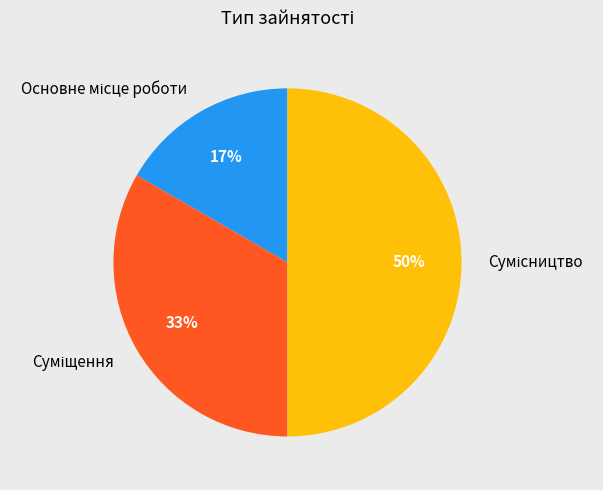

To the nearest percent, what is the average slice percentage?

33%